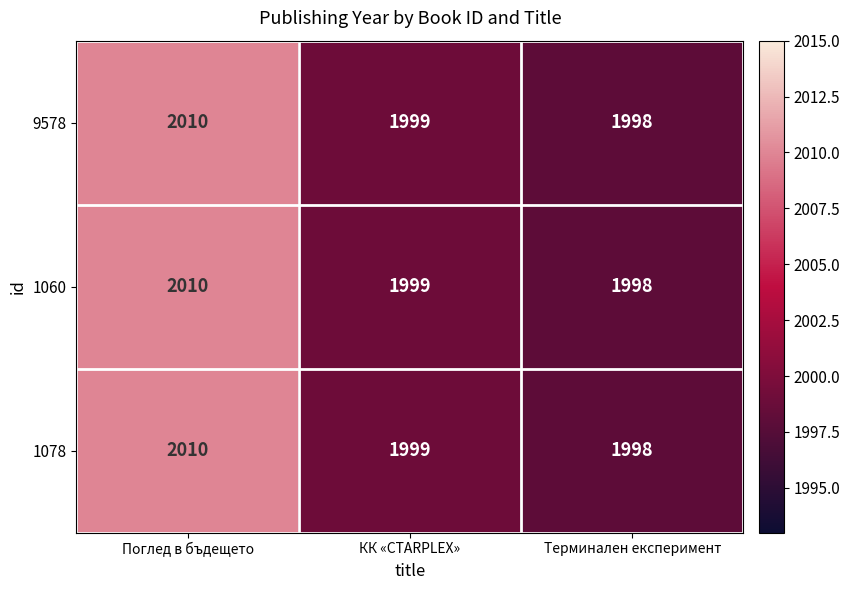

The value of 9578 at Поглед в бъдещето is 1279. True or false?

False